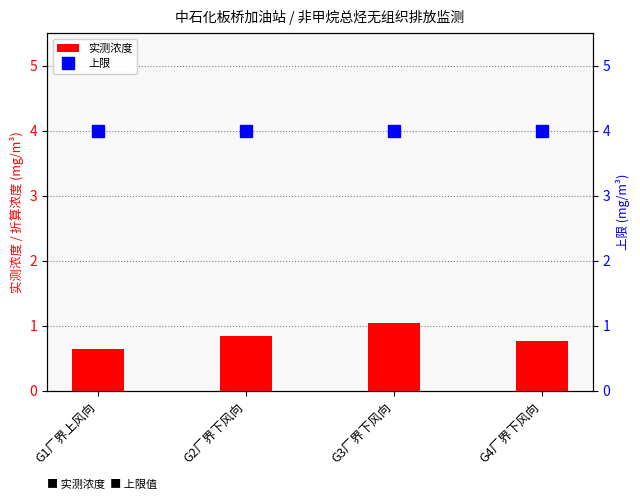

At G2厂界下风向, list the series in order from smallest to largest.

实测浓度, 上限